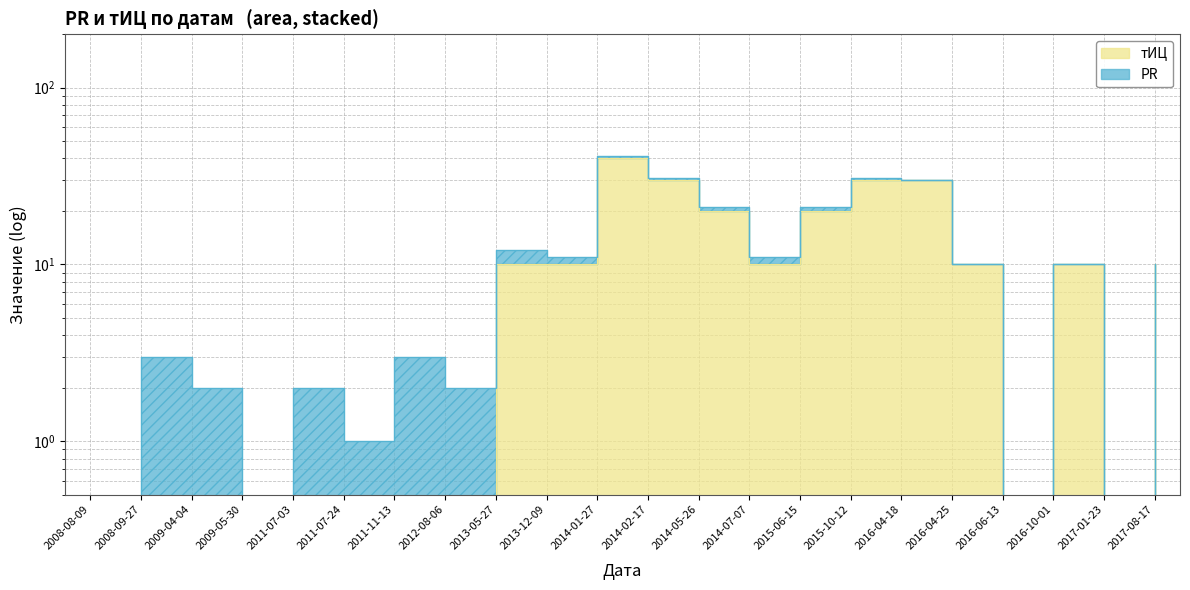

What is the label of the 14th point from the left?

2014-07-07